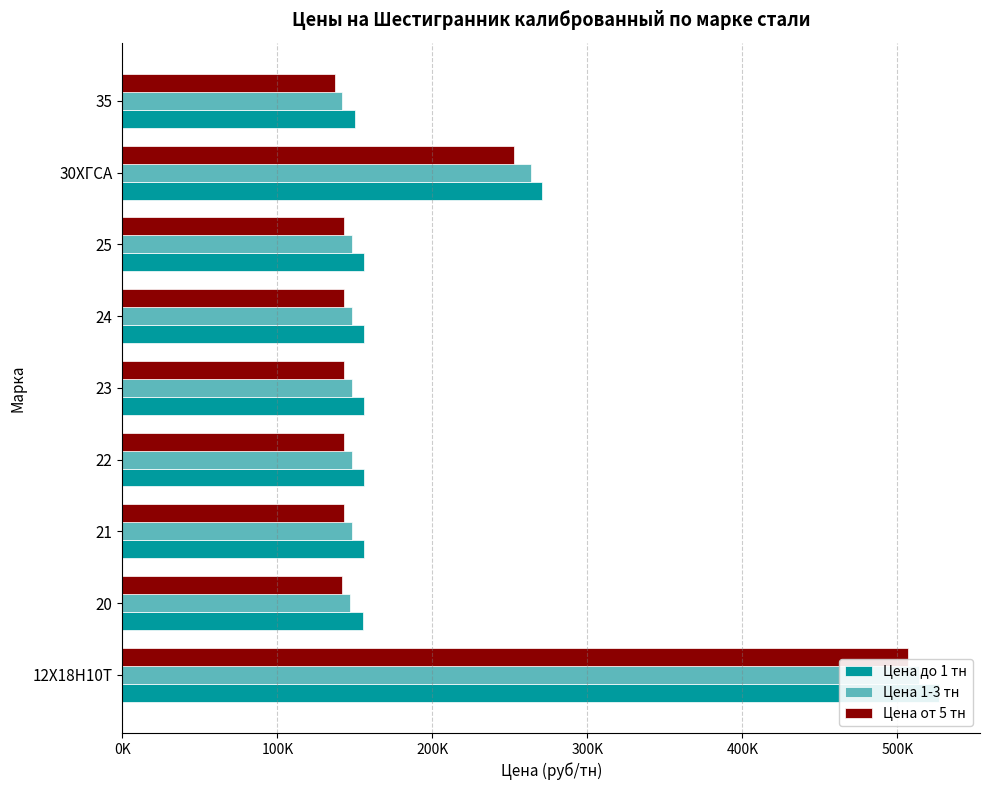

Reading left to right, extract all data points from this chart.

Цена до 1 тн: 527000	155000	155900	155900	155900	155900	155900	270500	150000
Цена 1-3 тн: 514000	147000	147900	147900	147900	147900	147900	263500	142000
Цена от 5 тн: 507000	142000	142900	142900	142900	142900	142900	252500	137000